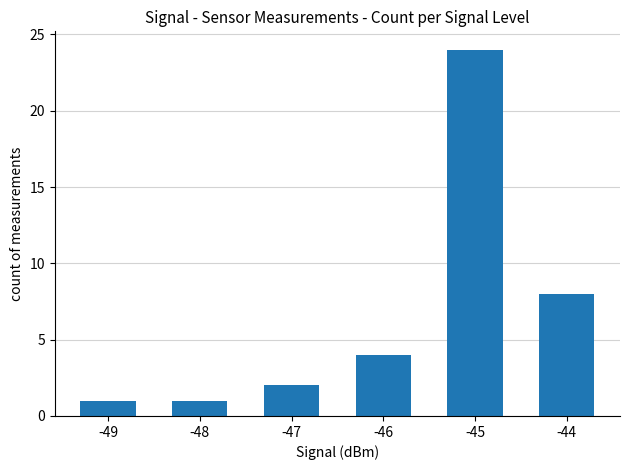

Are the bars horizontal?

No